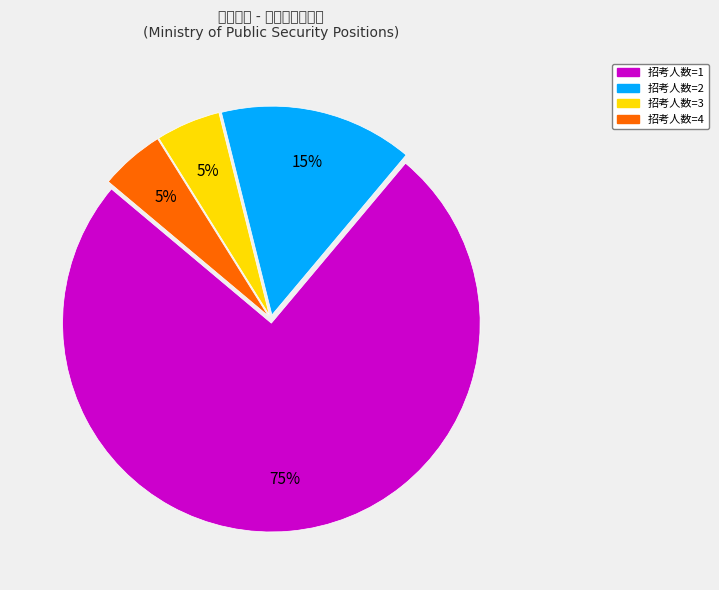

Is there any slice that represents more than half of the pie?

Yes